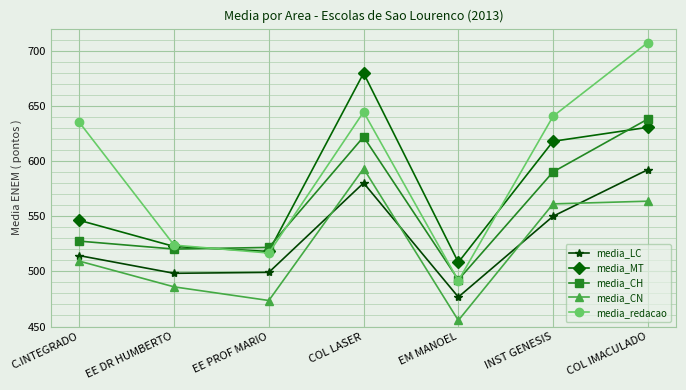

How many lines are shown in the chart?

5